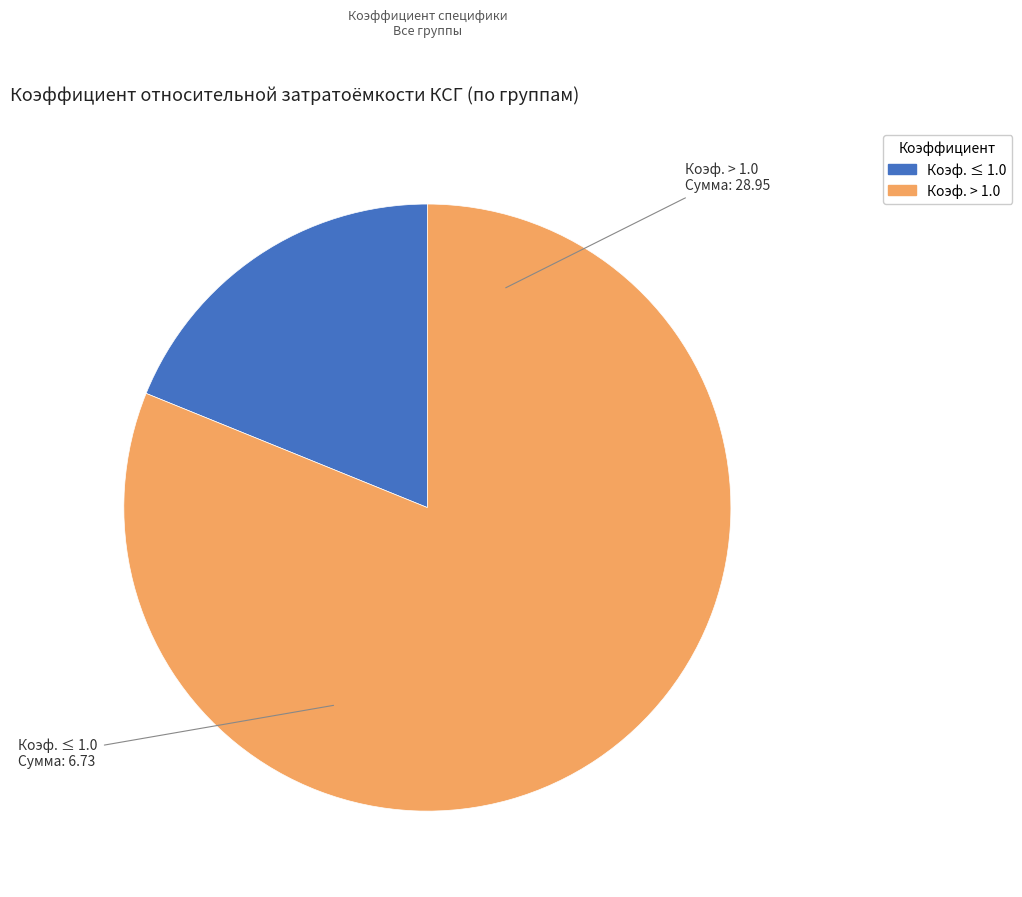

Do Коэф. > 1.0 and Коэф. ≤ 1.0 together represent more than half of the pie?

Yes